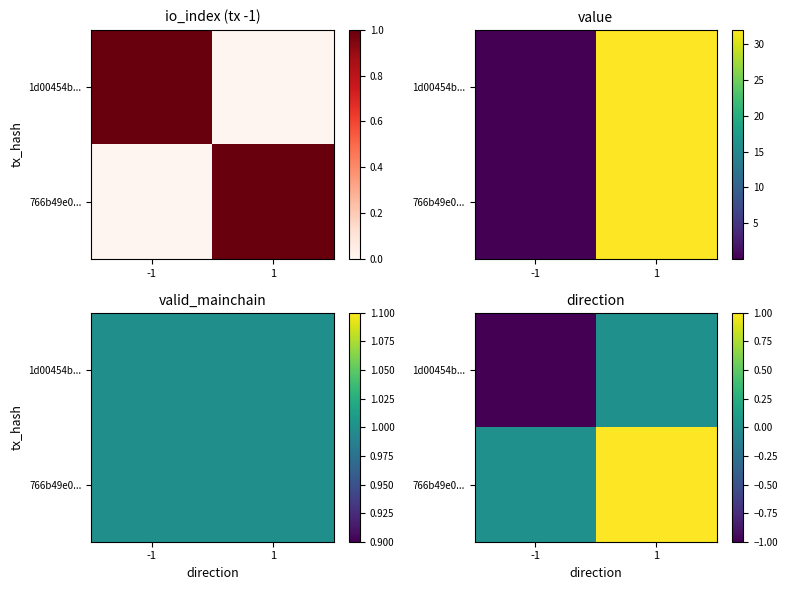

List the series in order of their overall mean, lowest first.

1d00454b..., 766b49e0...